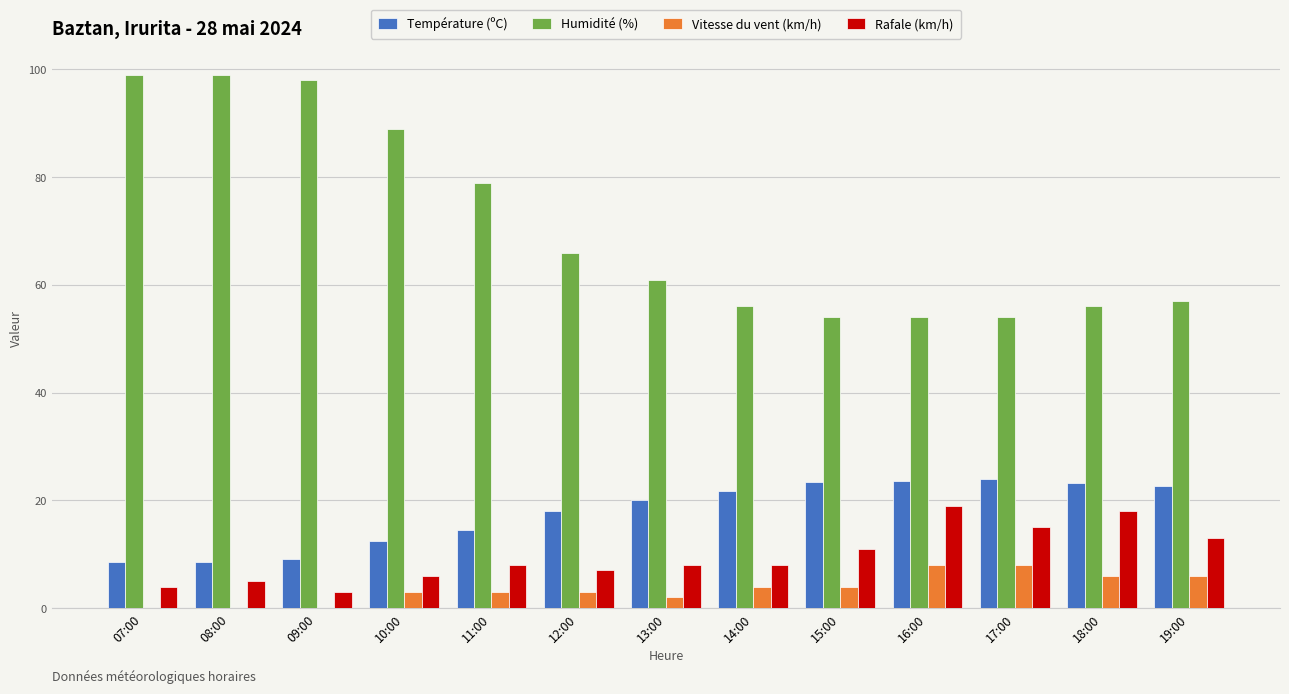

What are all the series names shown in the legend?

Température (ºC), Humidité (%), Vitesse du vent (km/h), Rafale (km/h)